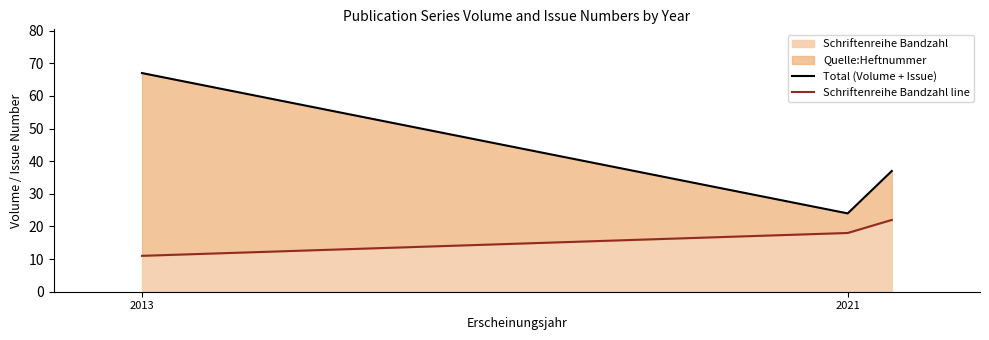

At how many categories does at least one series exceed 22?

3